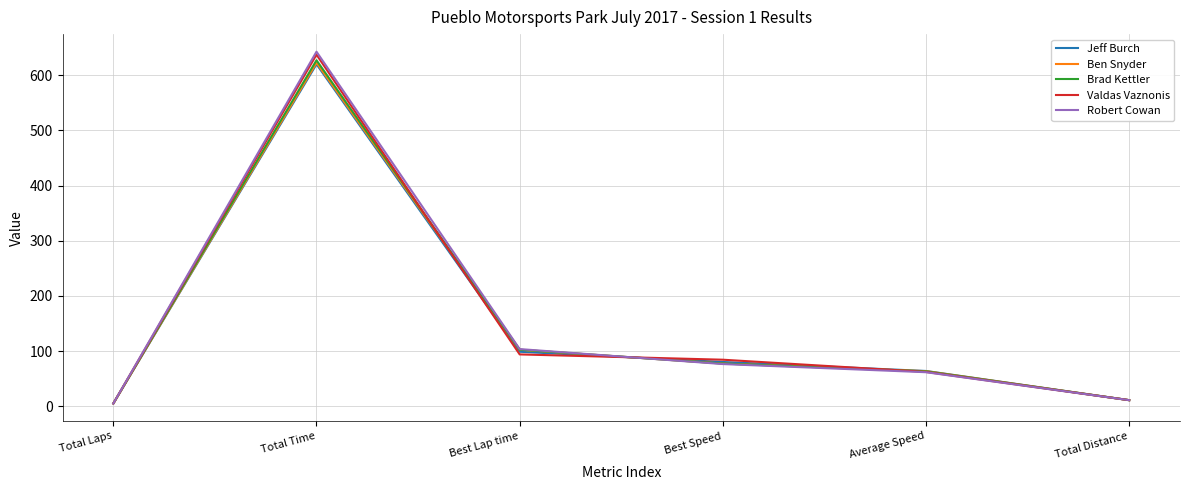

Reading left to right, extract all data points from this chart.

Jeff Burch: Total Laps=5.0	Total Time=619.8	Best Lap time=98.7	Best Speed=80.2	Average Speed=63.9	Total Distance=11.0
Ben Snyder: Total Laps=5.0	Total Time=622.5	Best Lap time=102.3	Best Speed=77.4	Average Speed=63.6	Total Distance=11.0
Brad Kettler: Total Laps=5.0	Total Time=627.0	Best Lap time=102.5	Best Speed=77.3	Average Speed=63.2	Total Distance=11.0
Valdas Vaznonis: Total Laps=5.0	Total Time=637.1	Best Lap time=93.9	Best Speed=84.3	Average Speed=62.2	Total Distance=11.0
Robert Cowan: Total Laps=5.0	Total Time=642.5	Best Lap time=103.6	Best Speed=76.5	Average Speed=61.6	Total Distance=11.0